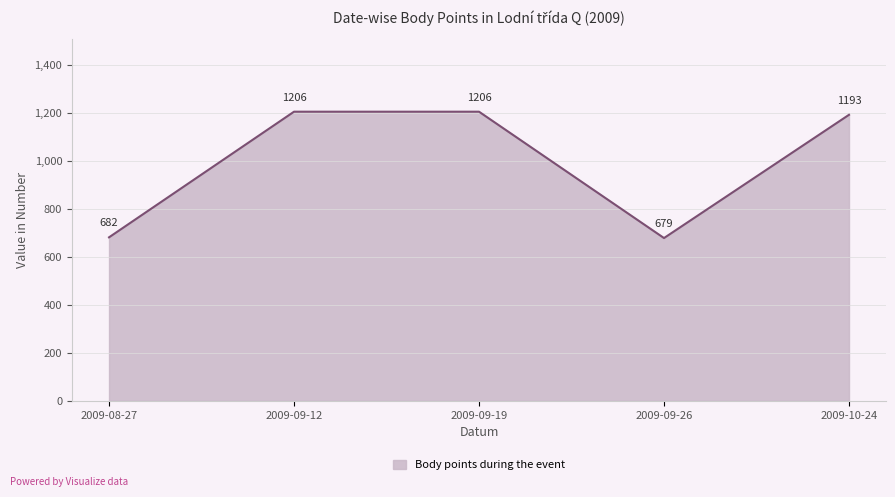

What is the difference between the maximum and minimum values?

527